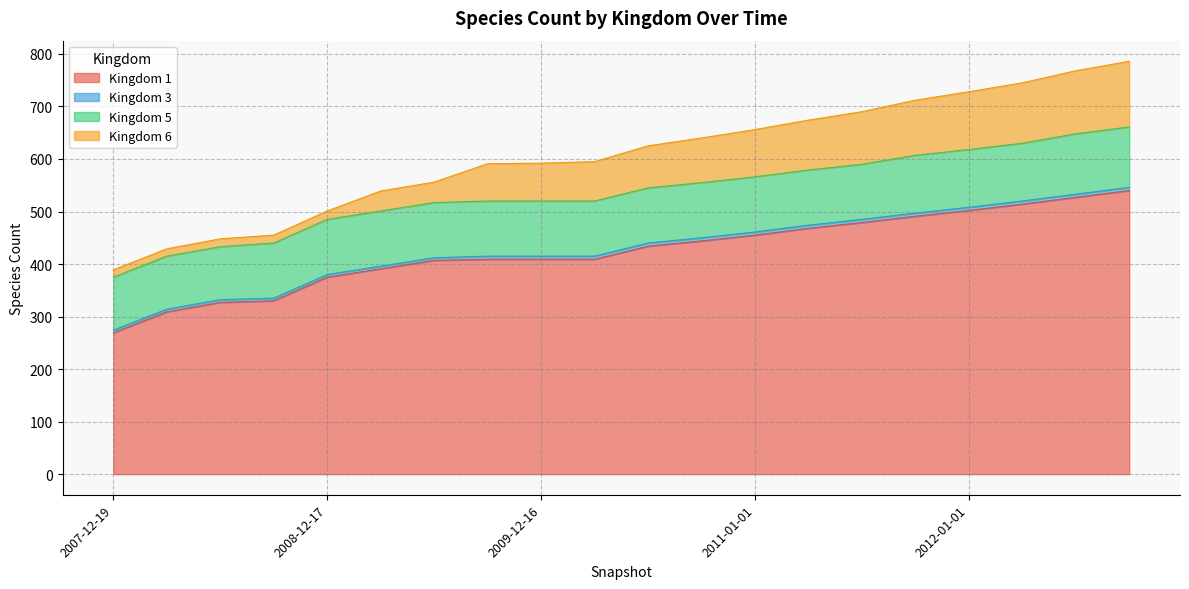

True or false: 1 and 5 intersect in this chart.

False